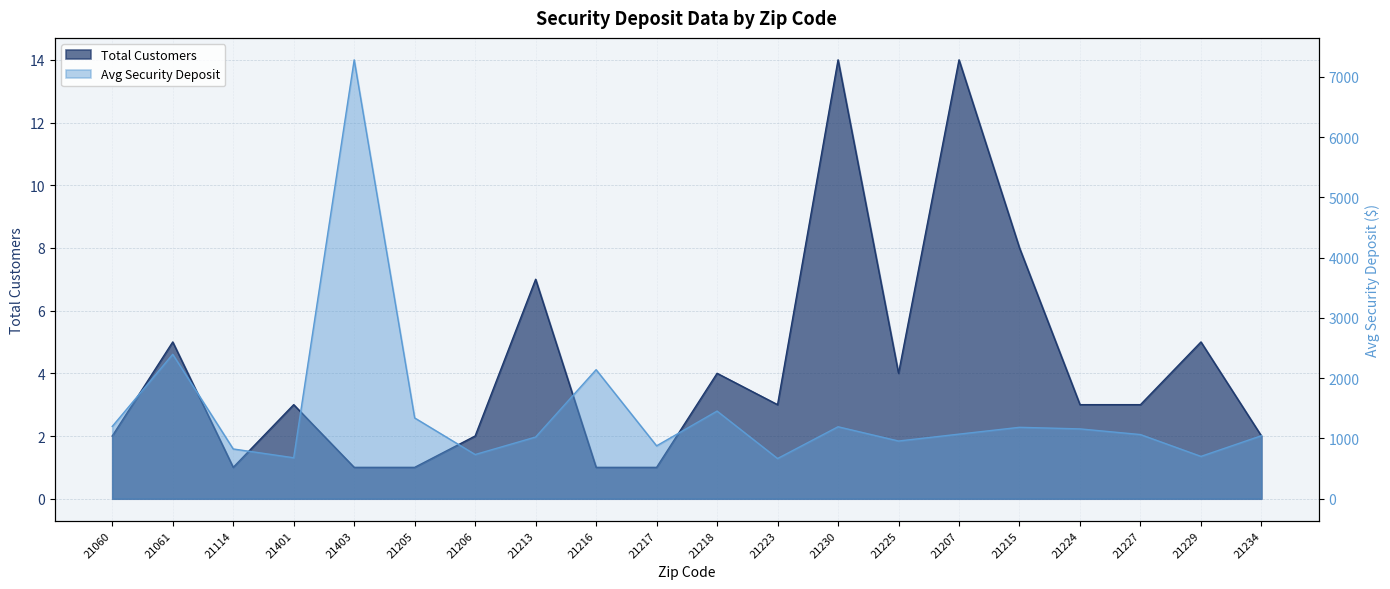

Does the chart have visible grid lines?

Yes